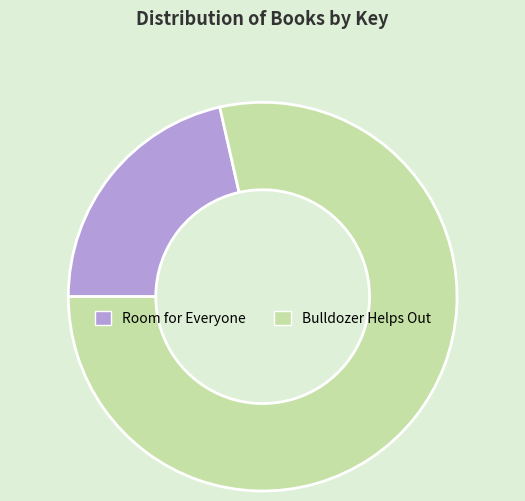

How many slices are in this pie chart?

2